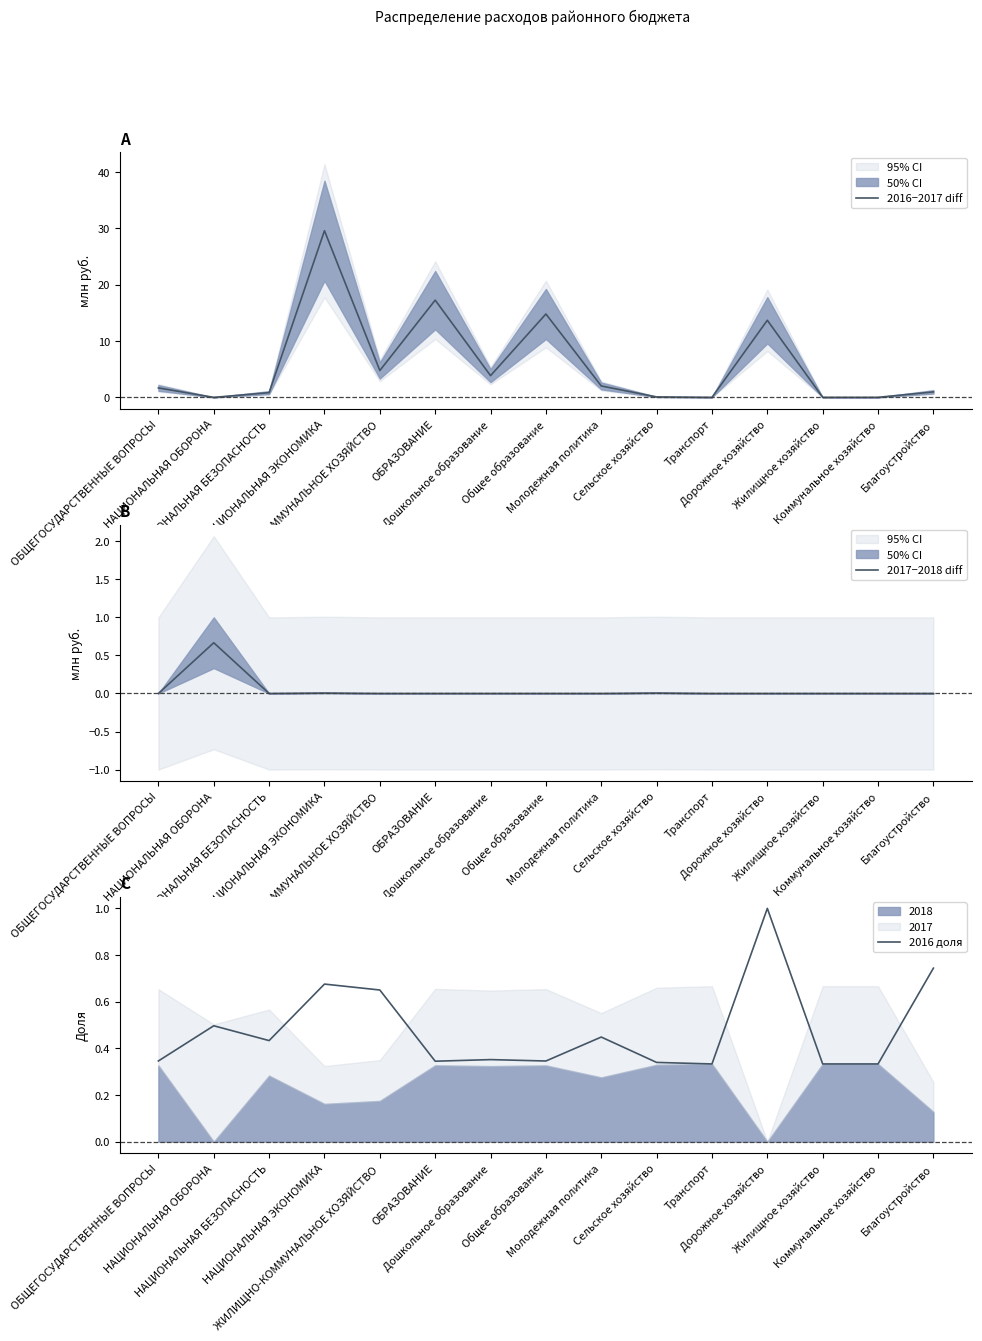

Does the chart display data point markers on the line(s)?

No